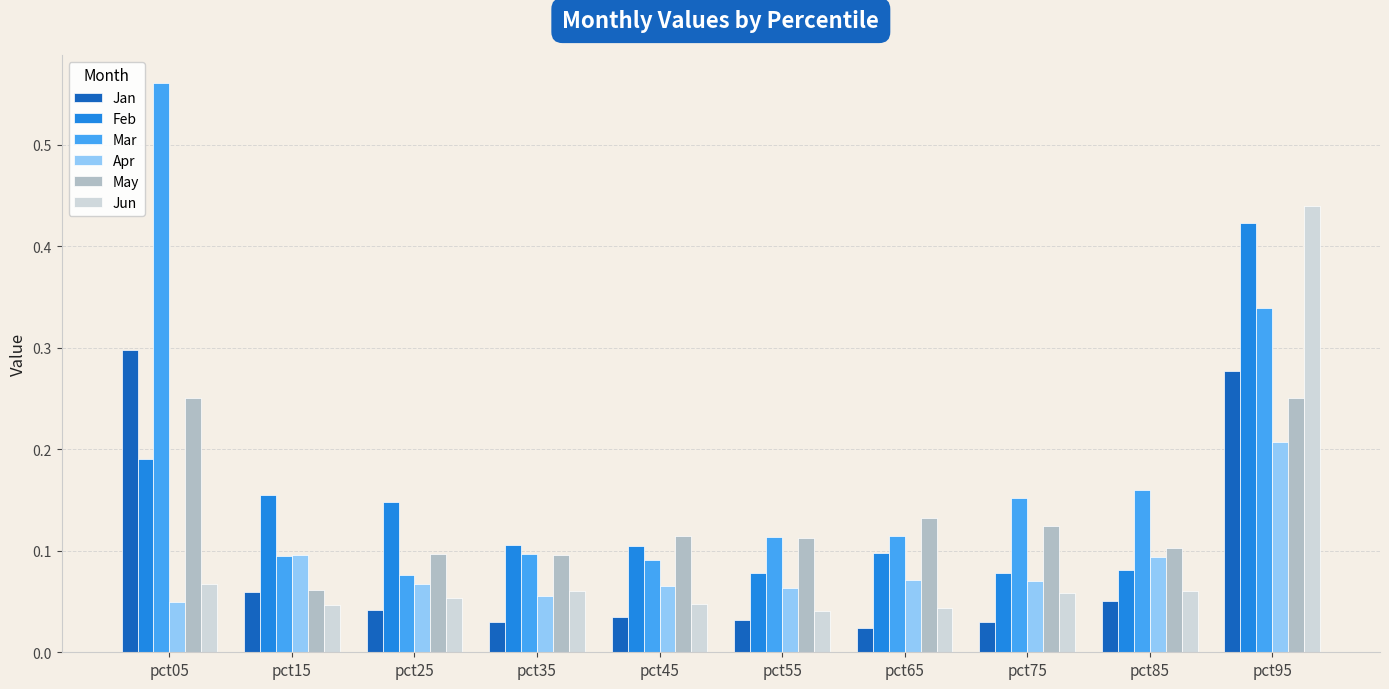

What is the sum of all Jun values?

0.9